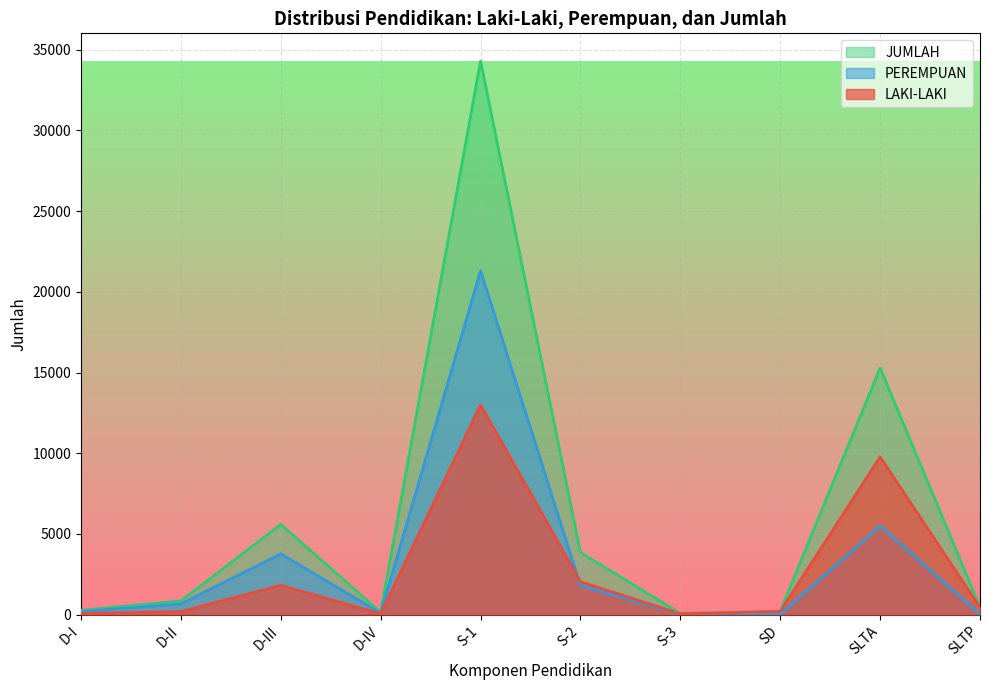

Reading left to right, what are all the values shown in this chart?

LAKI-LAKI: 73	190	1821	51	12999	2046	50	203	9775	444
PEREMPUAN: 193	668	3767	99	21305	1807	27	6	5510	20
JUMLAH: 266	858	5588	150	34304	3853	77	209	15285	464